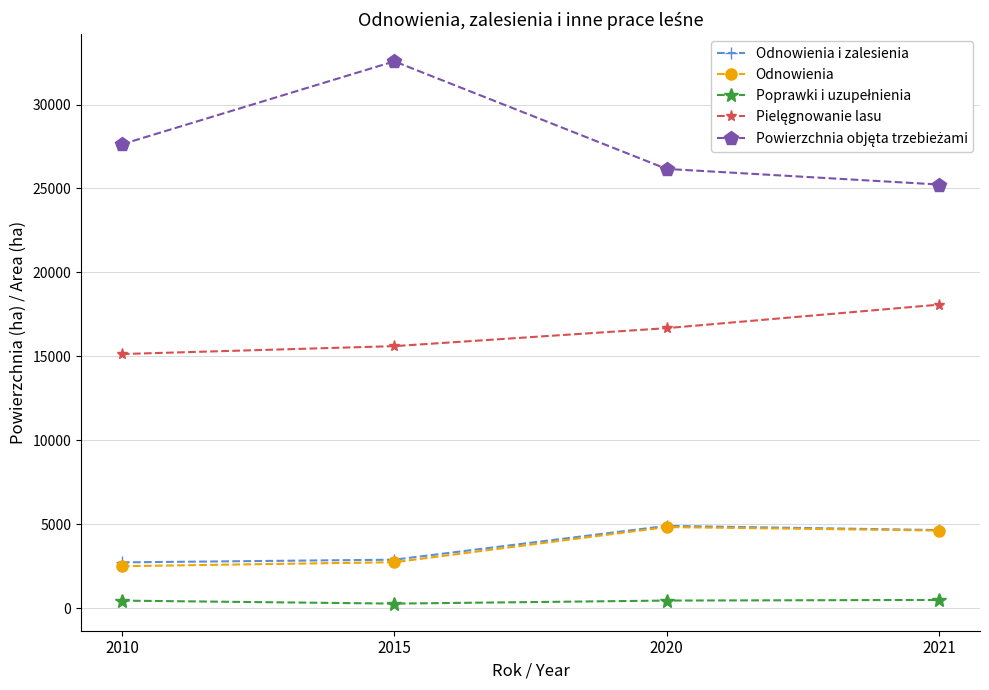

Where is Odnowienia i zalesienia nearest to the value 3814?

2021